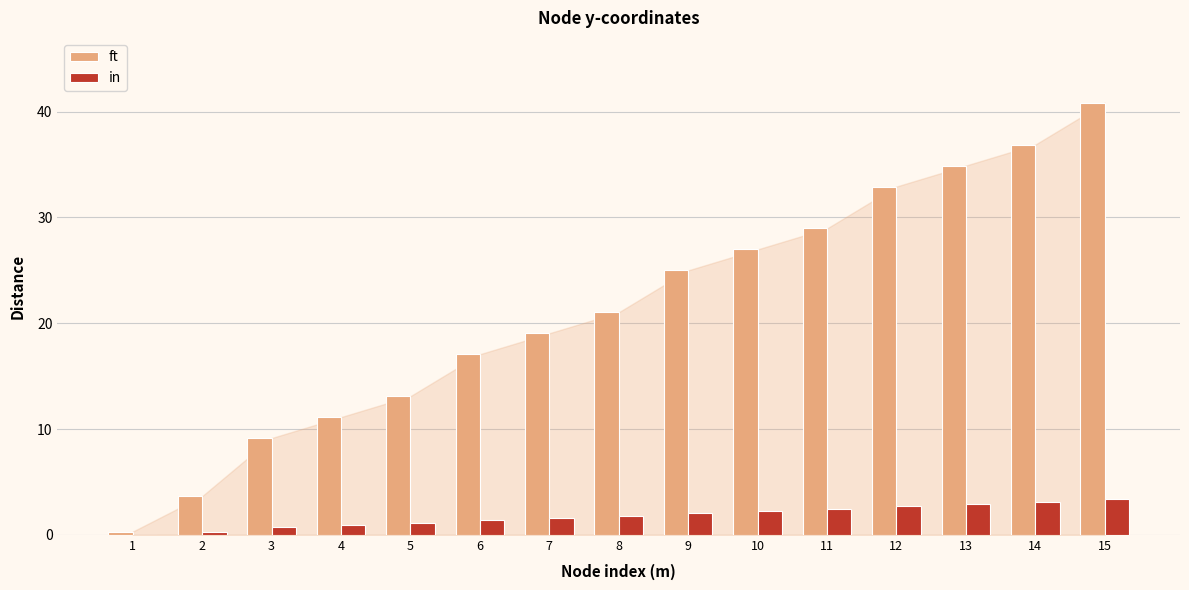

What is the total value across all series at 12?

35.7